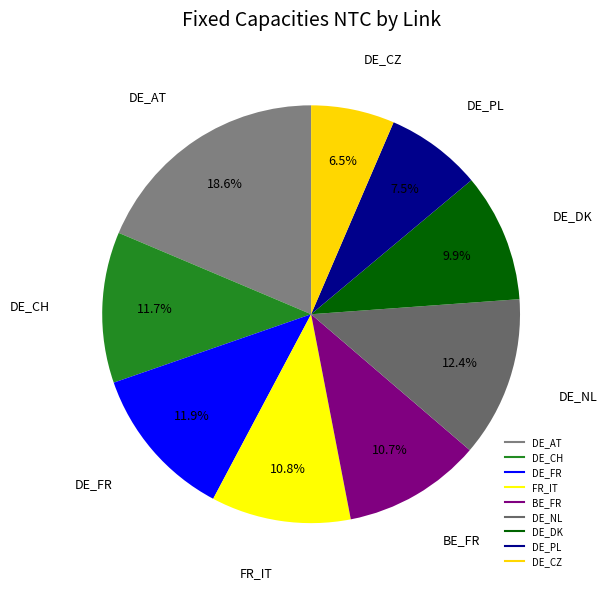

To the nearest percent, what percentage of the pie is DE_CH?

12%